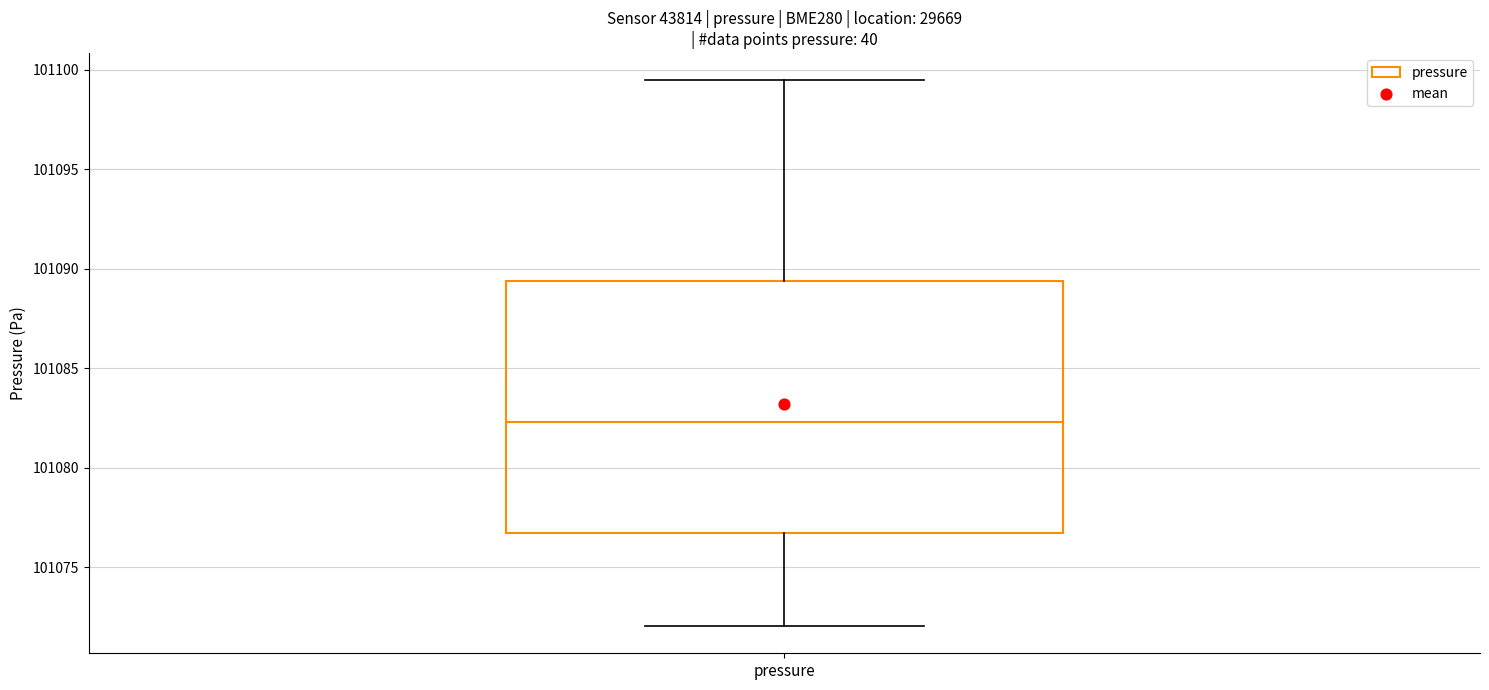

Read this box plot against the y-axis: the position of the median line, the range covered by the box, and the ends of both whiskers. The values are not printed on the chart, so give them approximately, as read against the axis.

median 101082.5, box 101076.5 to 101089.5, whiskers 101072.0 to 101099.5